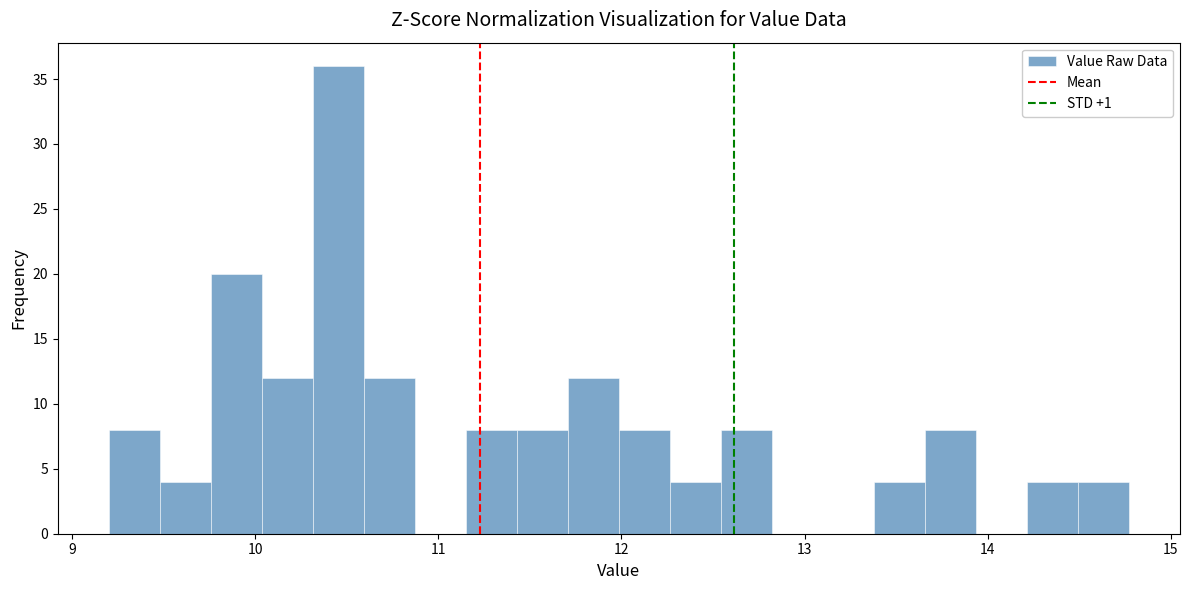

Read against the x-axis, roughly where is the centre of the tallest bar?

10.5